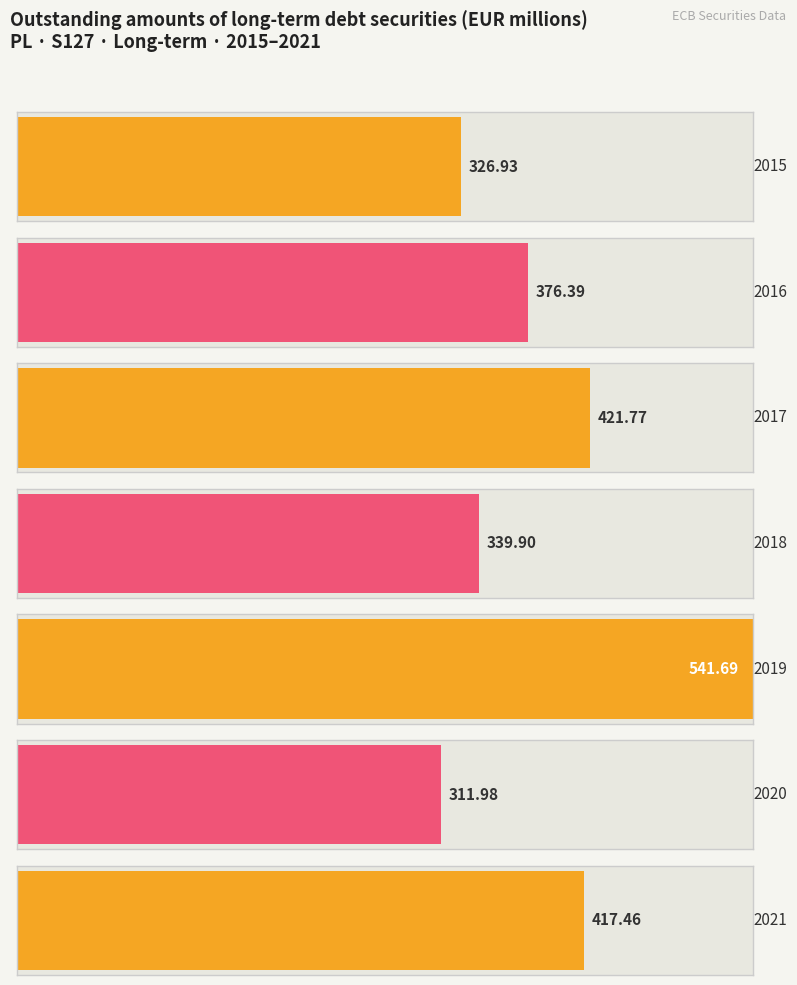

What is the approximate value at 2018?

339.9